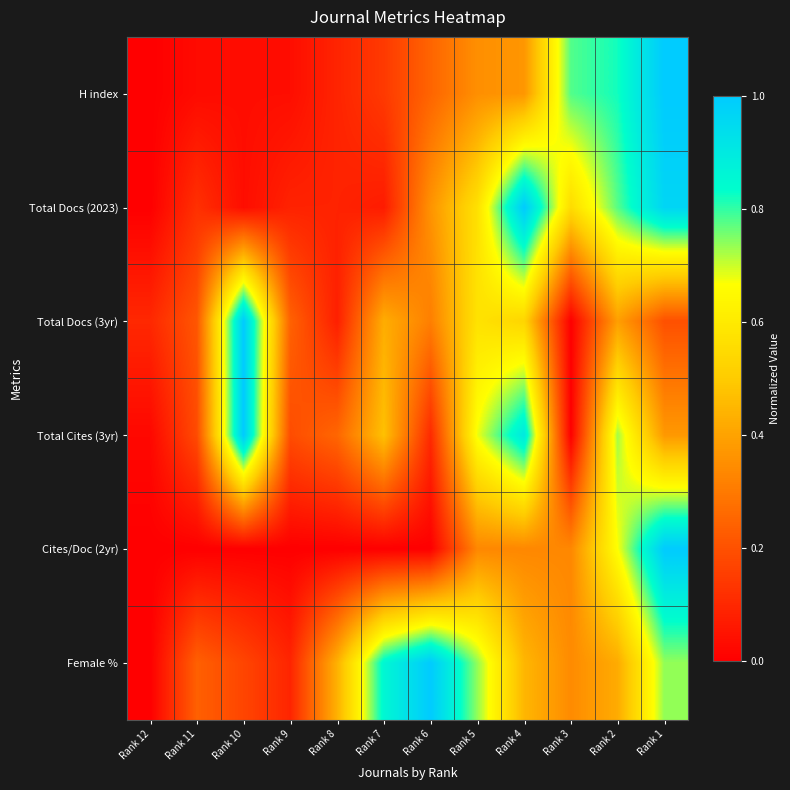

What is the difference between the highest and lowest values at Rank 1?

0.8